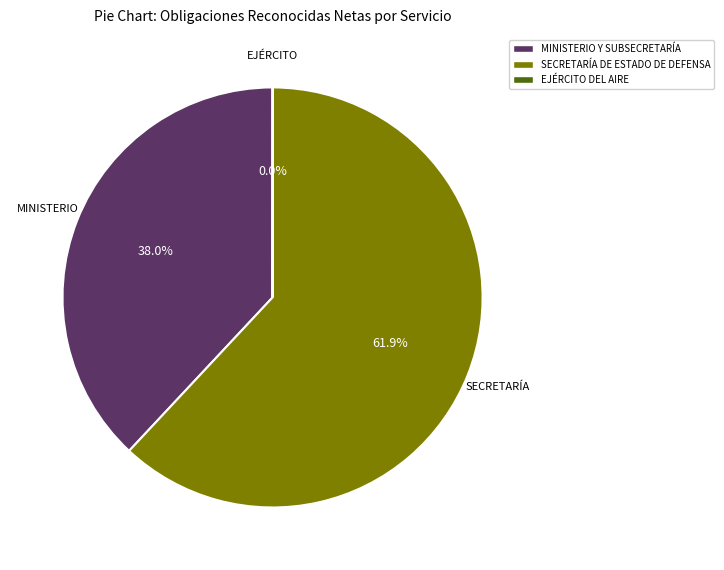

Which category has the biggest portion of the pie?

SECRETARÍA DE ESTADO DE DEFENSA